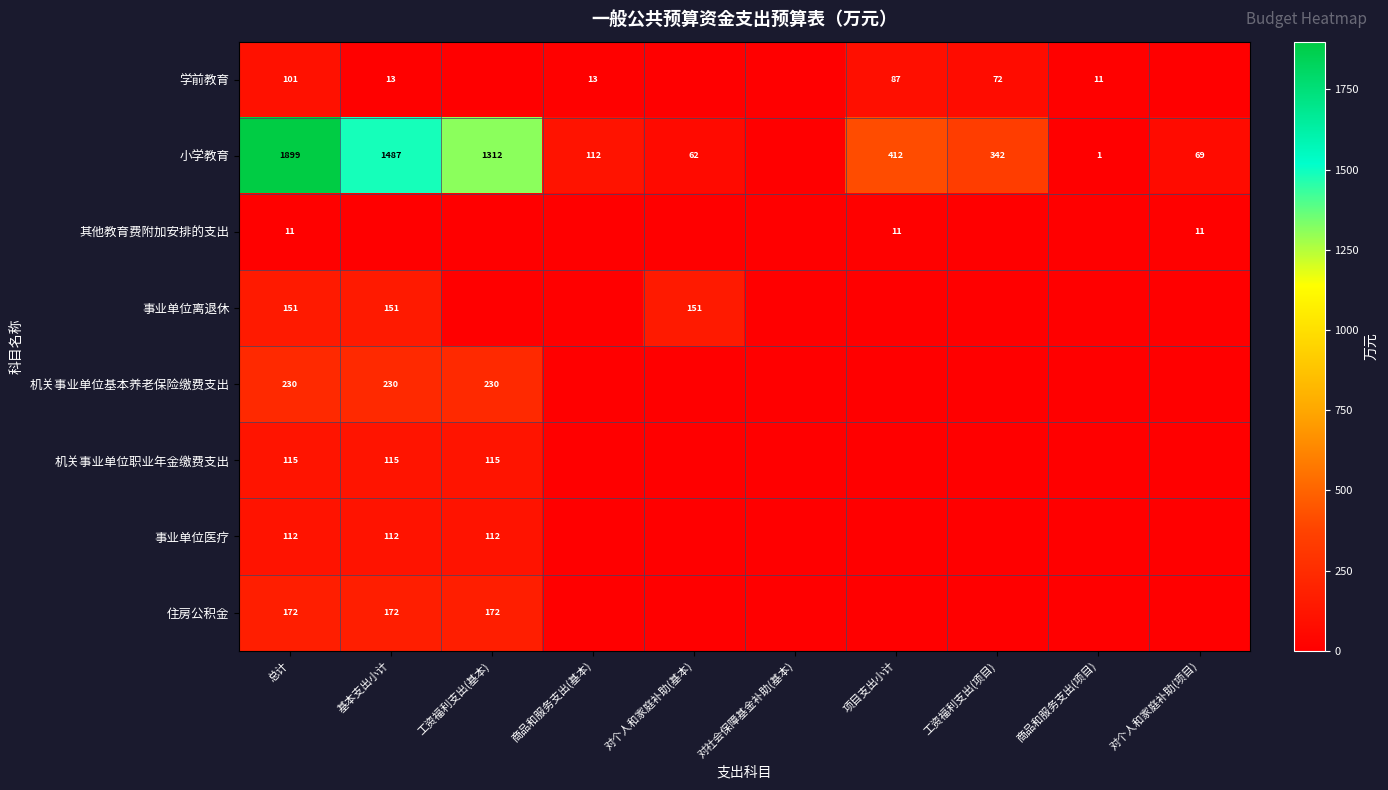

True or false: 住房公积金 has a value of 95 at 基本支出小计.

False